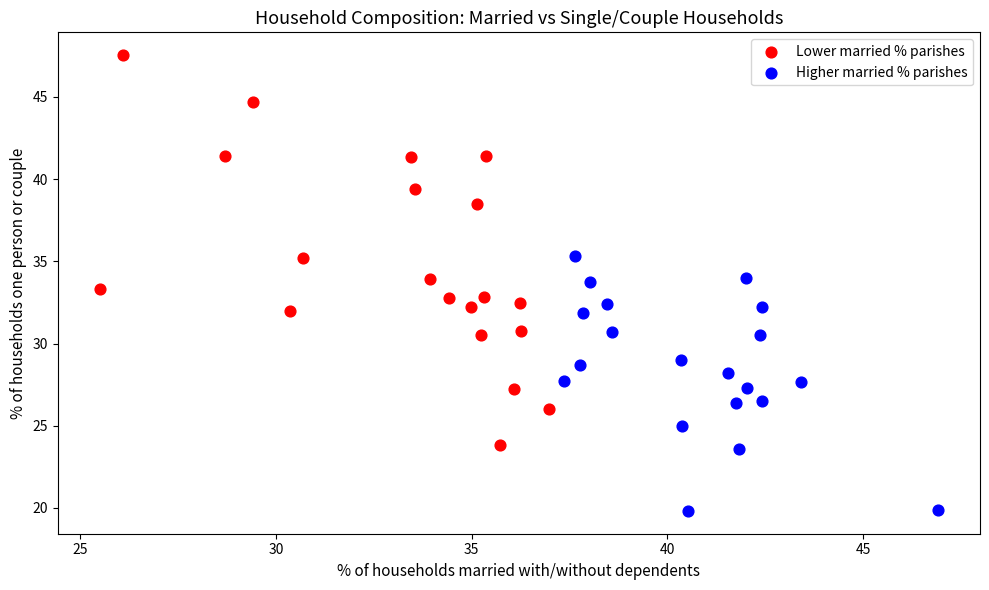

Which series contains the lowest Y value?

Higher married % parishes